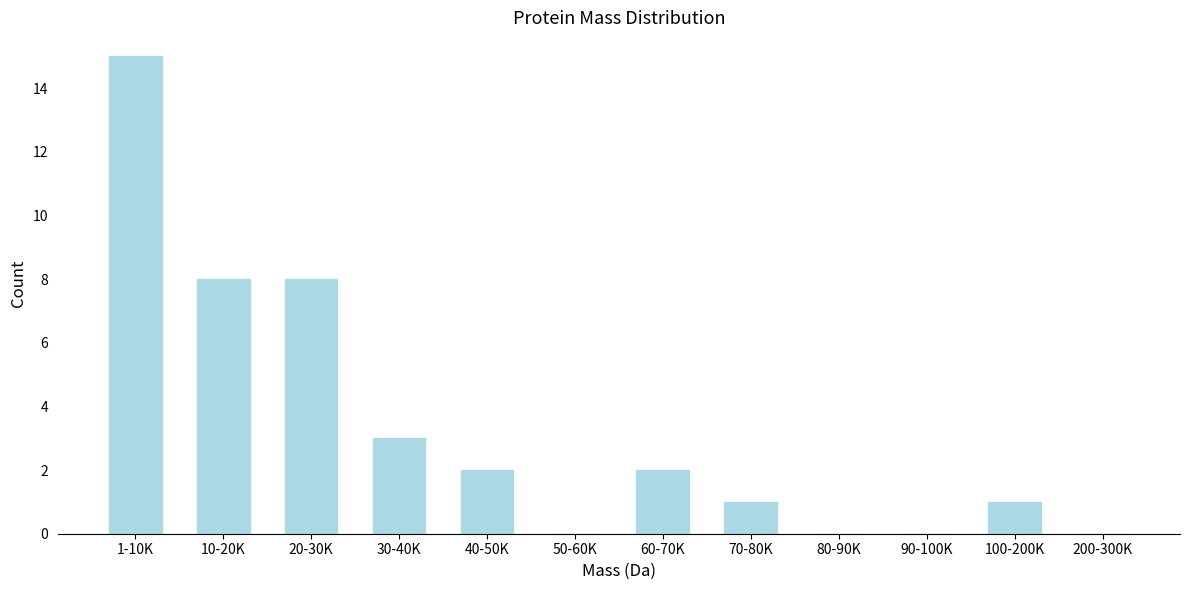

Reading left to right, extract all data points from this chart.

1-10K=15	10-20K=8	20-30K=8	30-40K=3	40-50K=2	50-60K=0	60-70K=2	70-80K=1	80-90K=0	90-100K=0	100-200K=1	200-300K=0